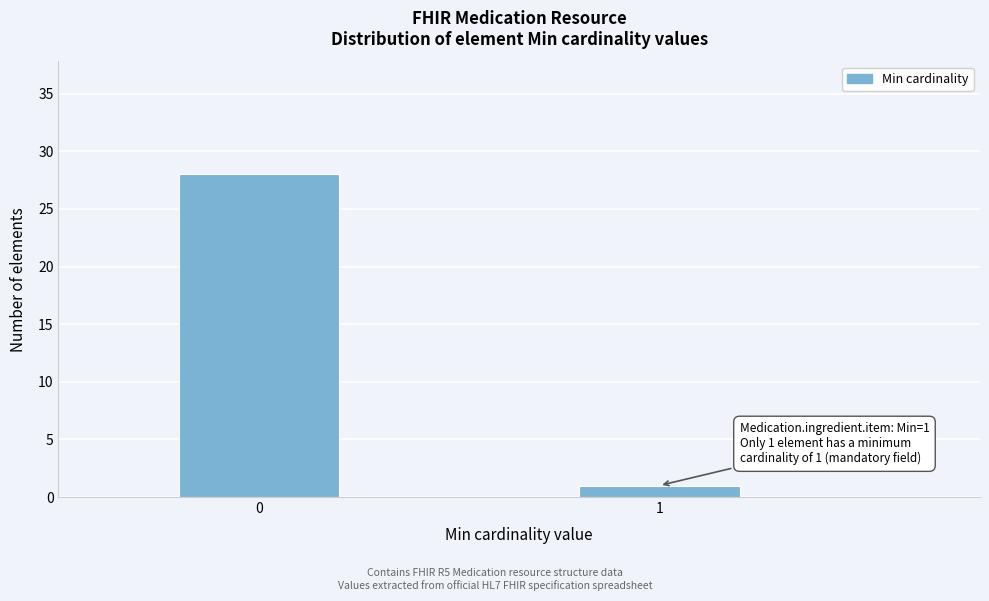

Reading left to right, what are all the values shown in this chart?

0=28	1=1